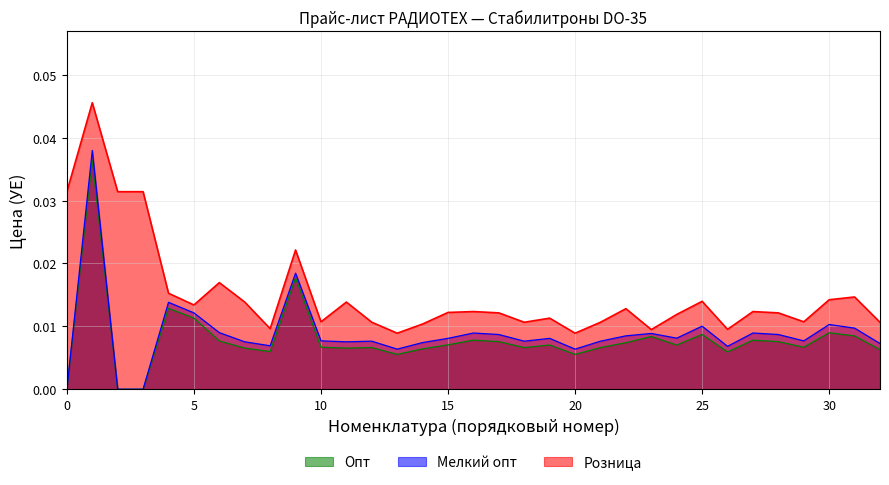

How many values in Опт are above zero?

30